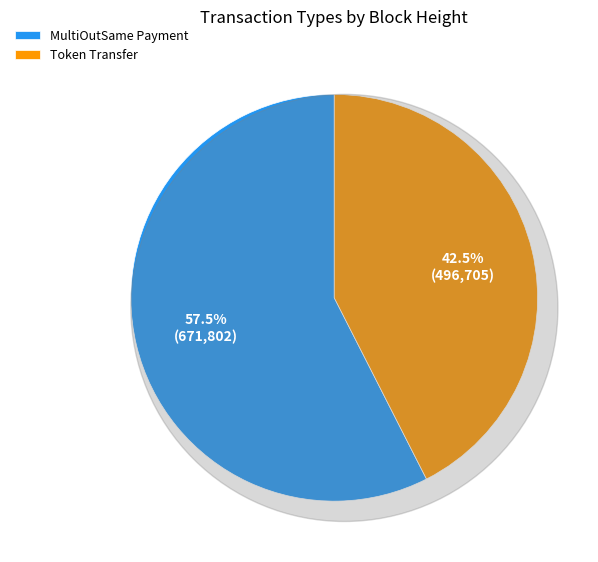

To the nearest percent, what portion does Token Transfer represent?

43%